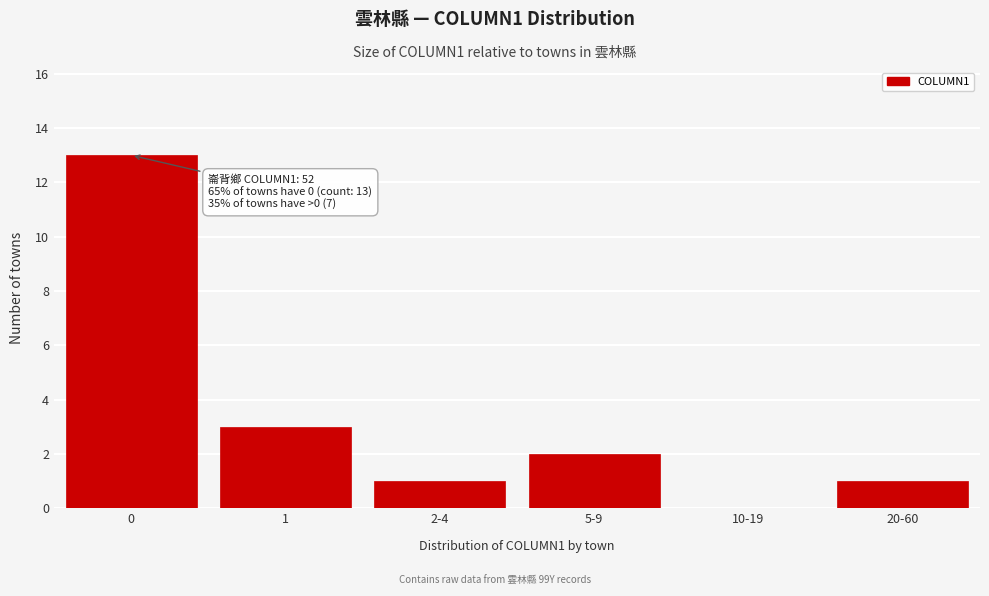

Reading left to right, transcribe all the data shown in this chart.

0=13	1=3	2-4=1	5-9=2	10-19=0	20-60=1